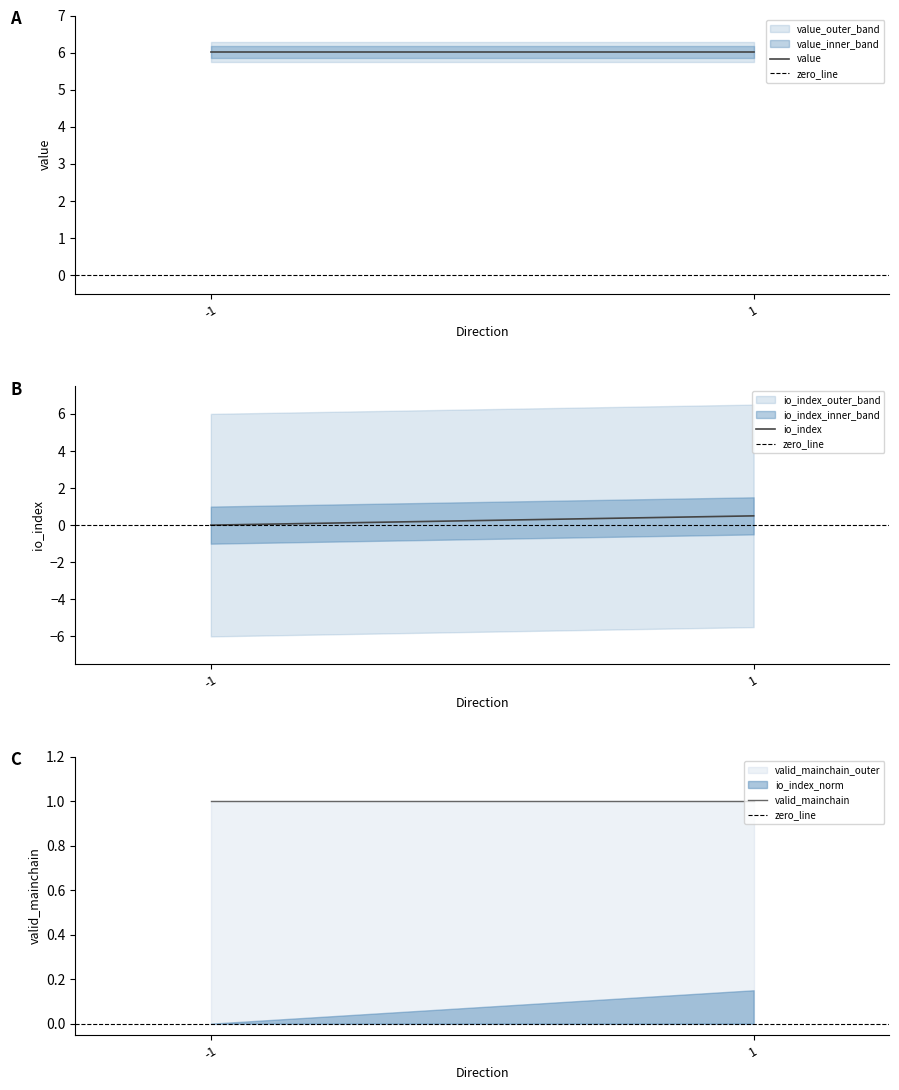

The value of valid_mainchain at -1 is 1.7. True or false?

False